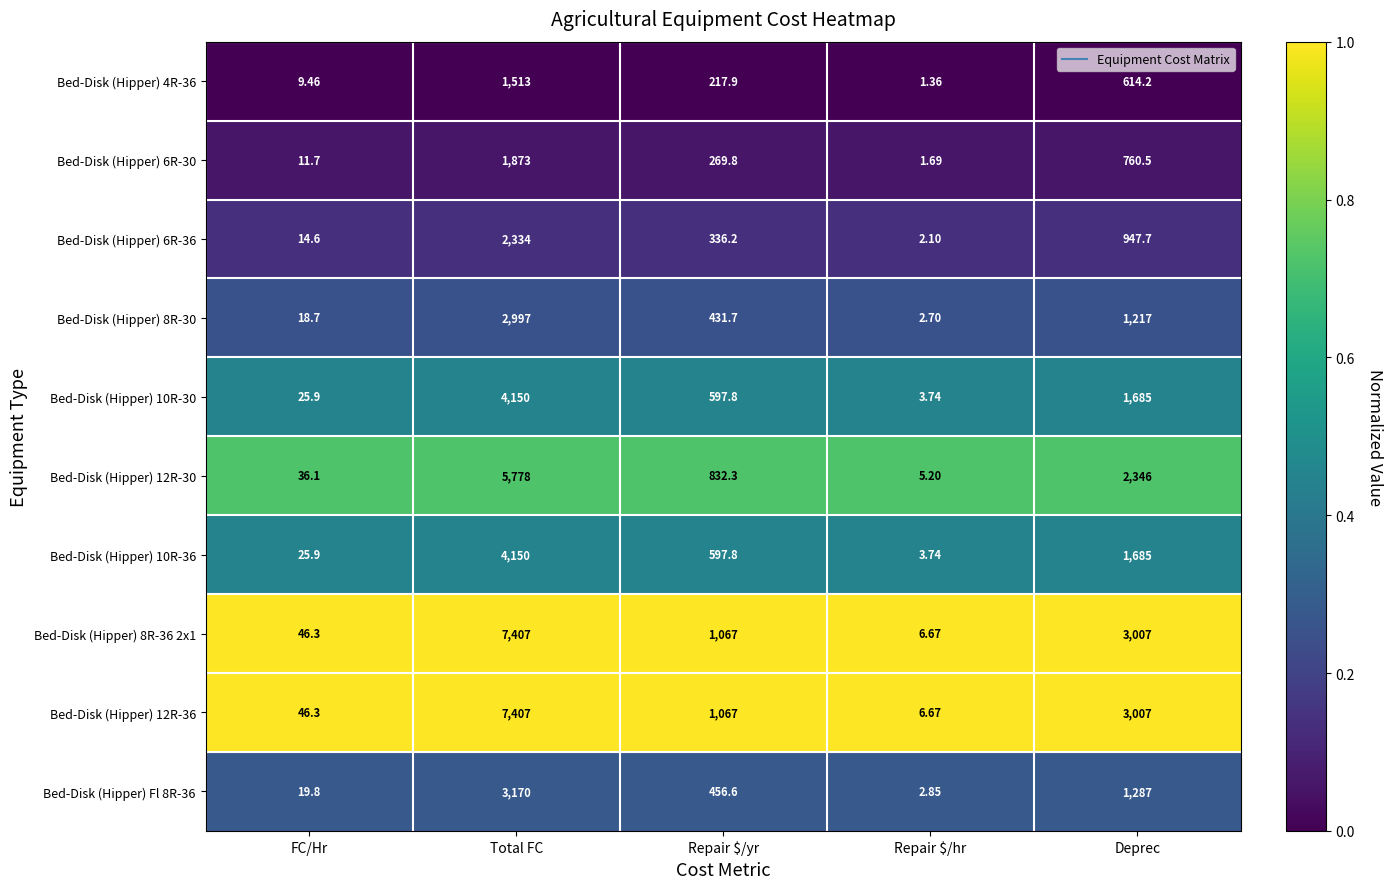

Where is Bed-Disk (Hipper) 6R-36 nearest to the value 1168?

Deprec